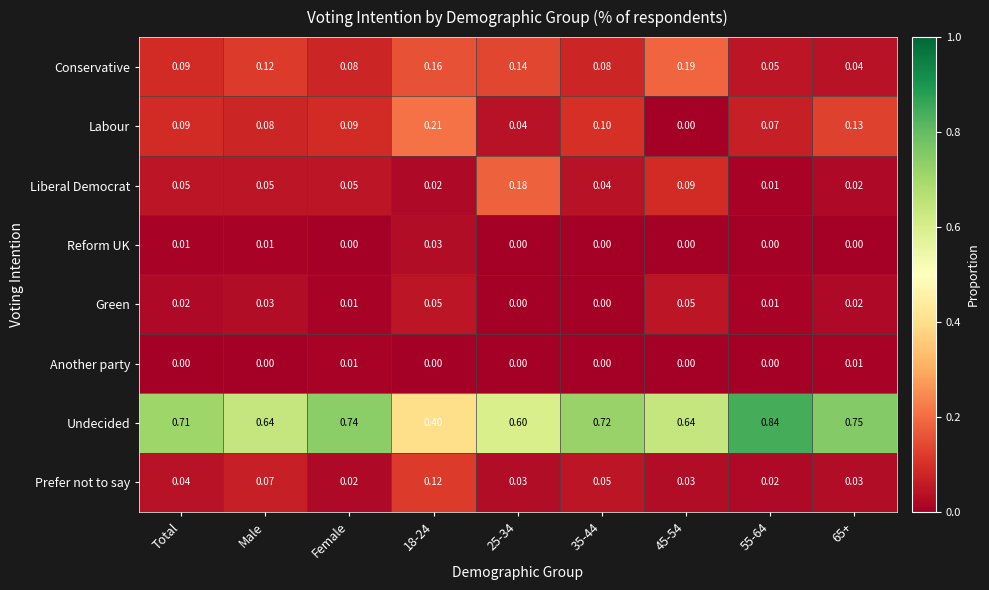

At which category does the chart reach its peak across all series?

55-64